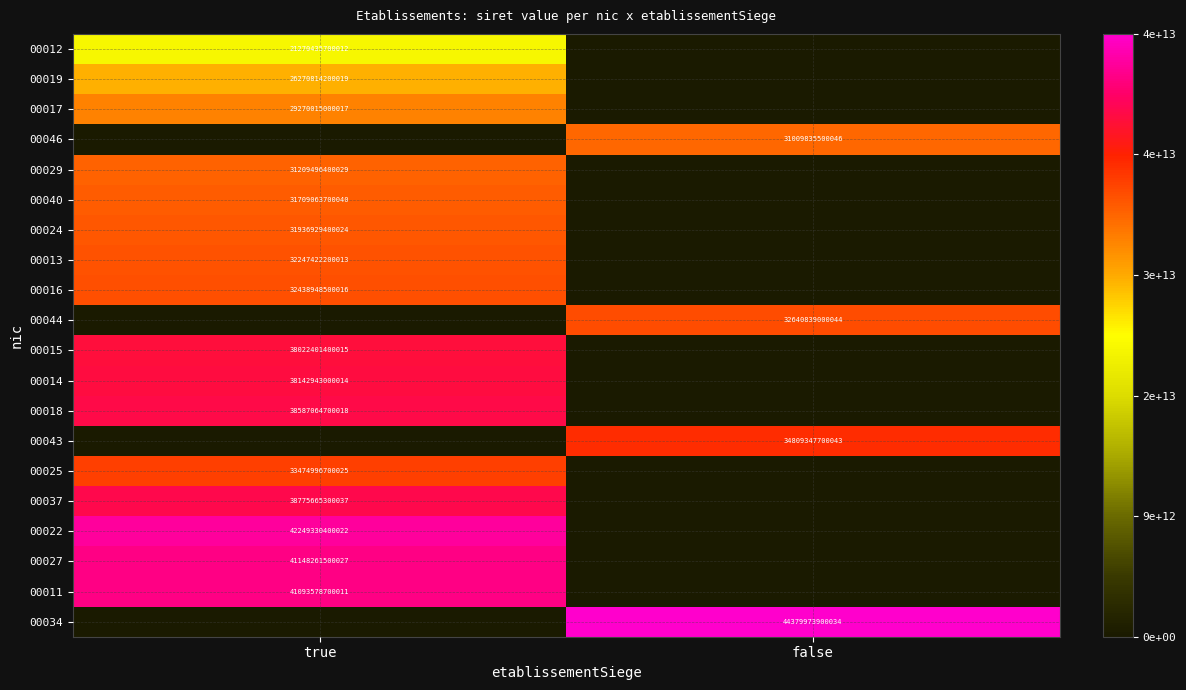

Is it true that 00012 equals 35116764532035 at true?

False